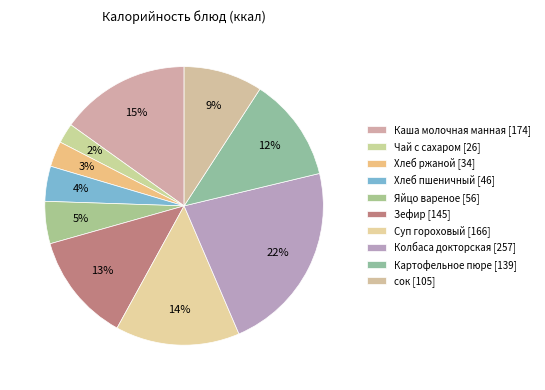

How many segments does this pie chart have?

10